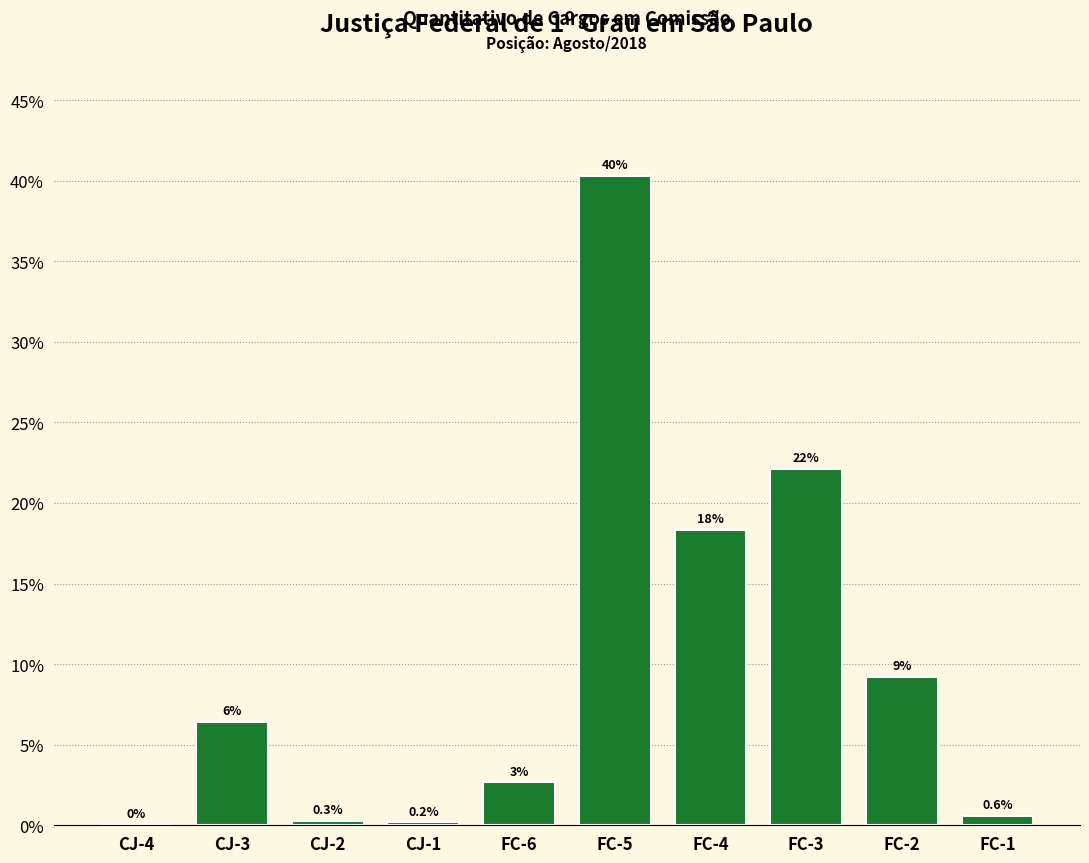

Where does the data first go above 6?

CJ-3